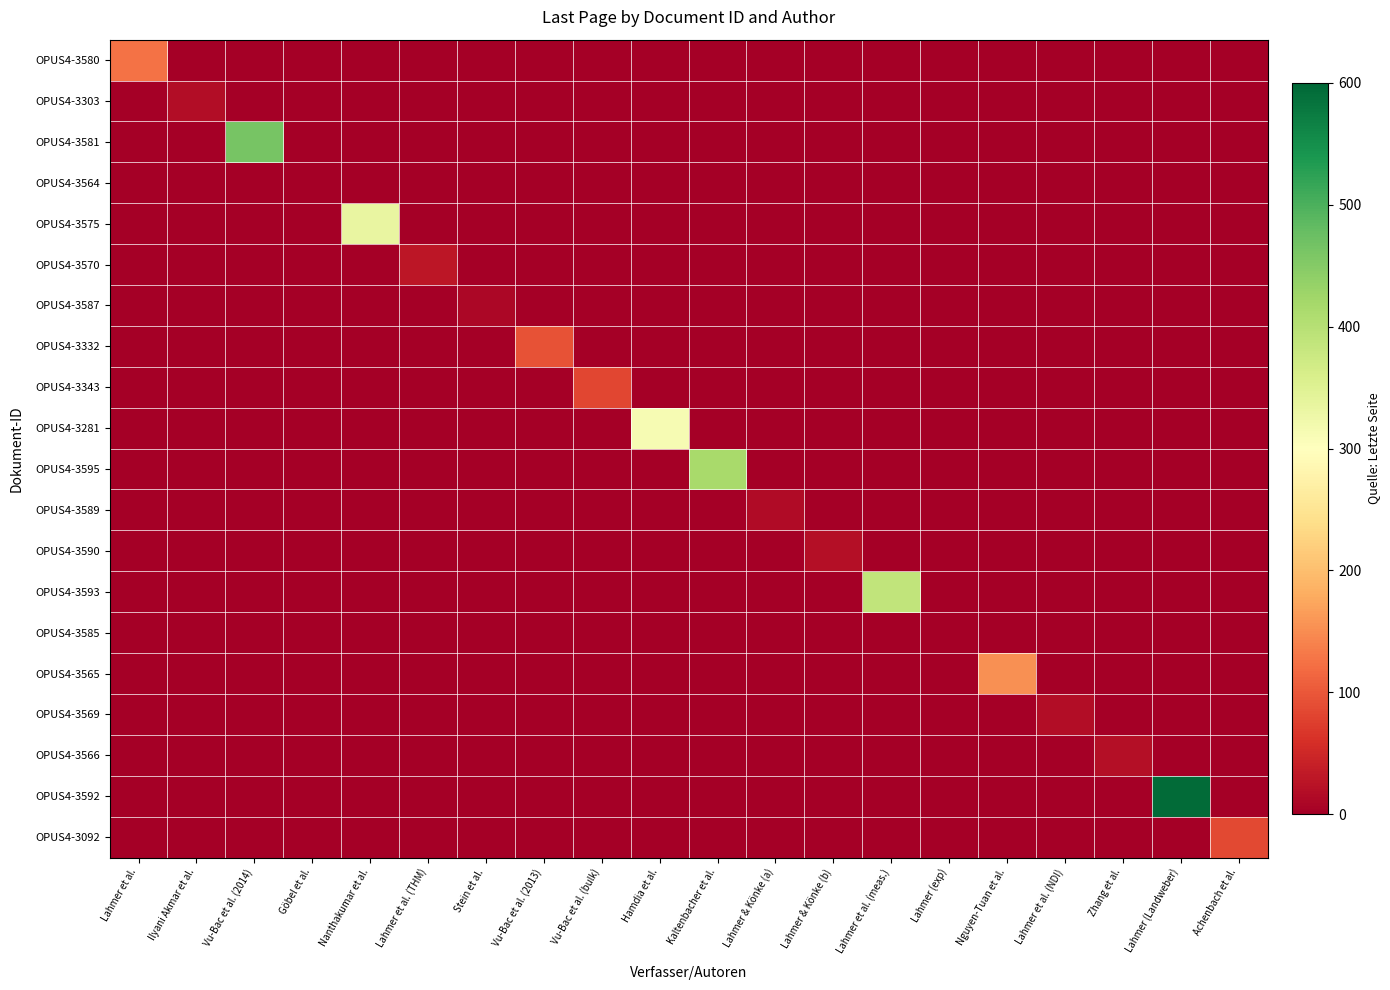

What is the total value across all series at Lahmer et al. (NDI)?

17